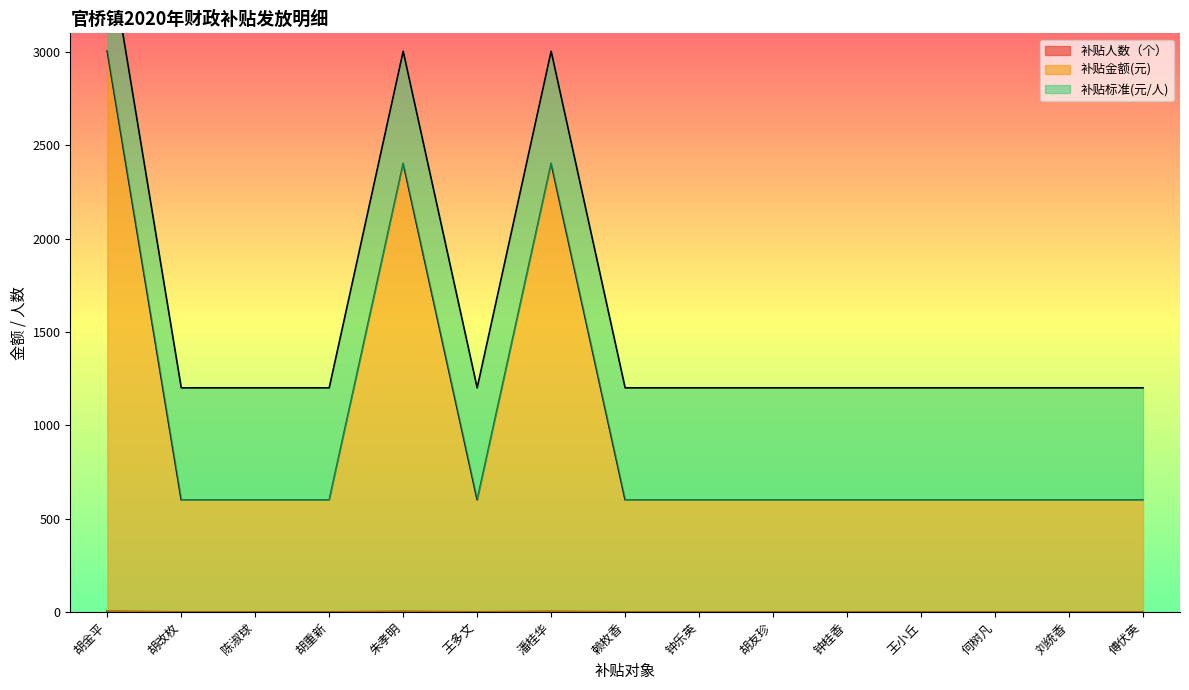

Does the chart display data point markers on the line(s)?

No